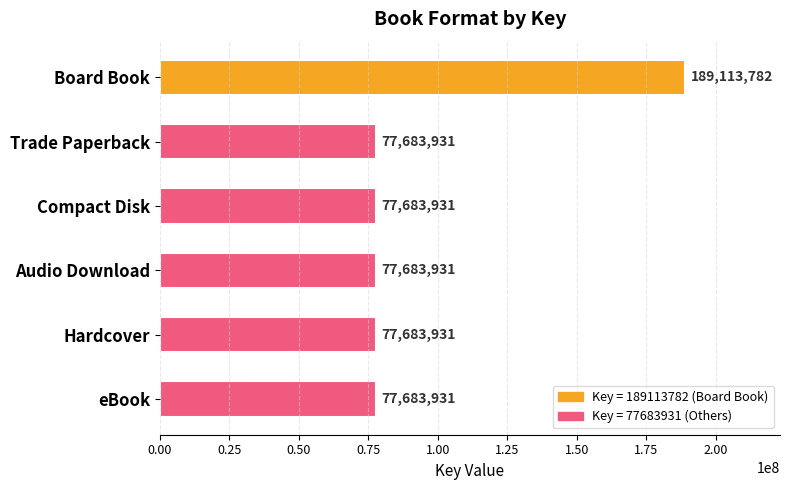

The value at Board Book is 189113782. True or false?

True